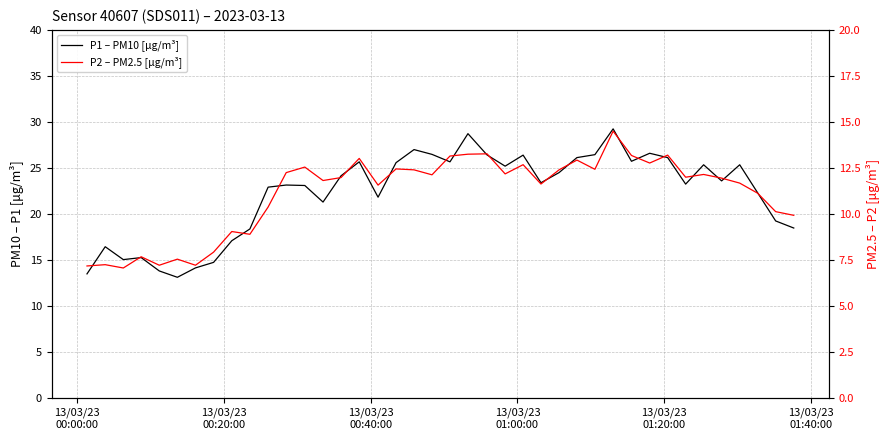

Is this an area chart (filled region under the line)?

No